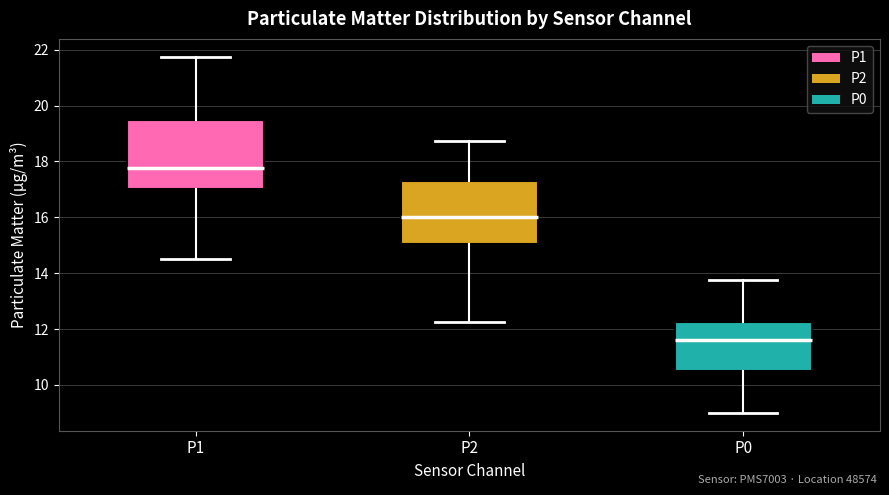

Comparing the boxes themselves (not the whiskers), which one is the tallest?

P1